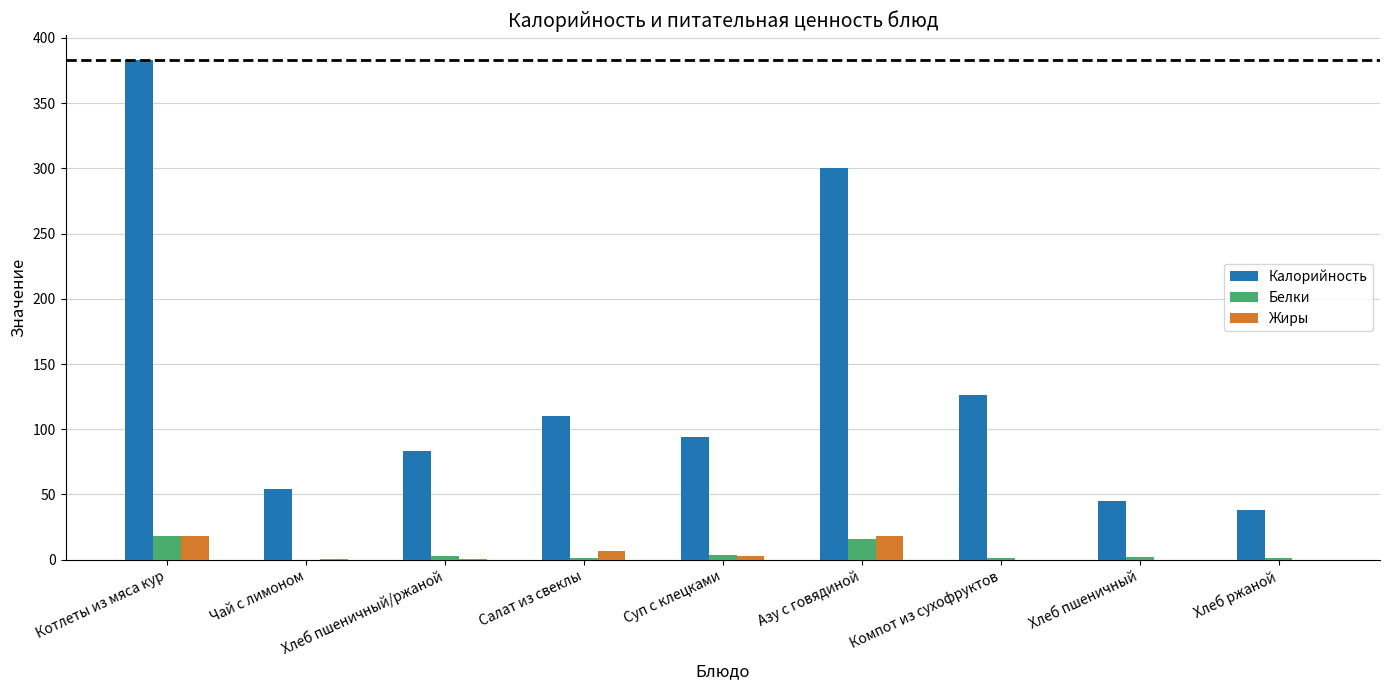

True or false: Калорийность has a value of 216.4 at Котлеты из мяса кур.

False